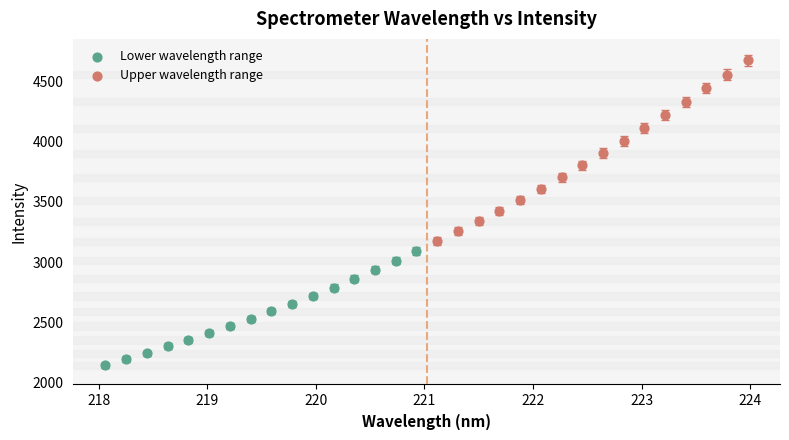

Which series has the largest Y range (max minus min)?

Upper wavelength range